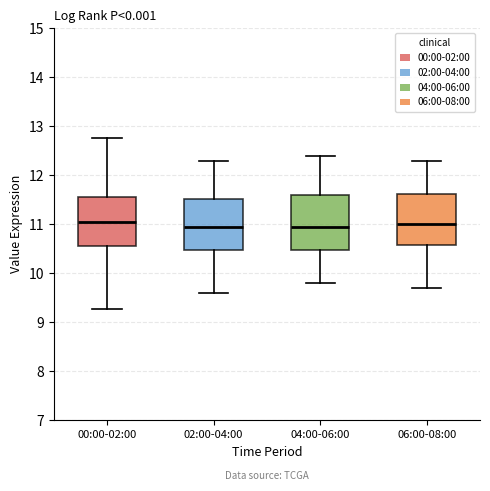

Reading left to right, transcribe this box plot: for each box, give where its median line is, the range the box spans, and where its two whiskers end, as read against the y-axis. The values are not printed on the chart, so give them approximately, as read against the axis.

00:00-02:00: median 11.1, box 10.6 to 11.6, whiskers 9.3 to 12.8
02:00-04:00: median 11.0, box 10.5 to 11.5, whiskers 9.6 to 12.3
04:00-06:00: median 11.0, box 10.5 to 11.6, whiskers 9.8 to 12.4
06:00-08:00: median 11.0, box 10.6 to 11.6, whiskers 9.7 to 12.3